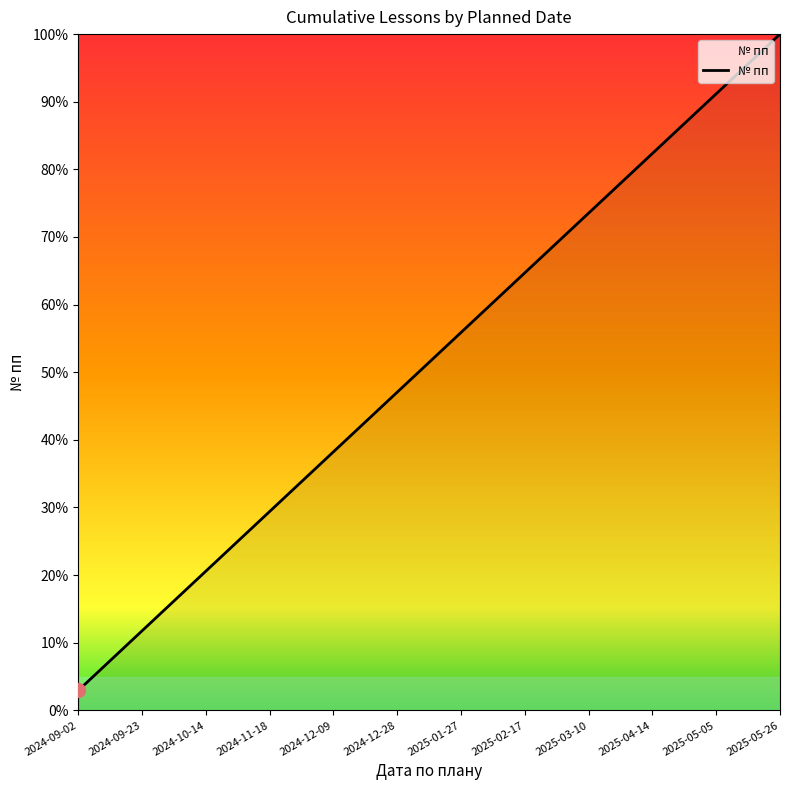

What is the maximum value shown in the chart?

100.0